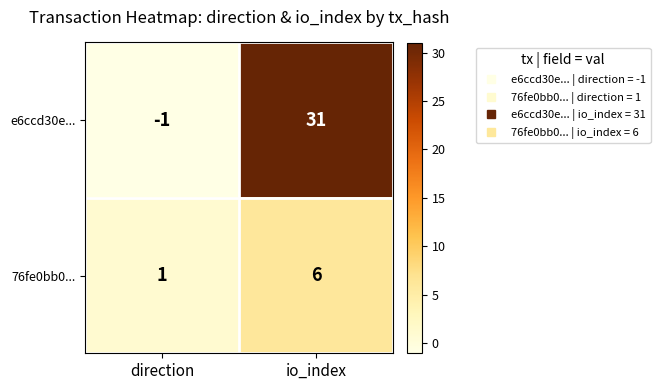

Which series has the largest range (max minus min)?

e6ccd30e...